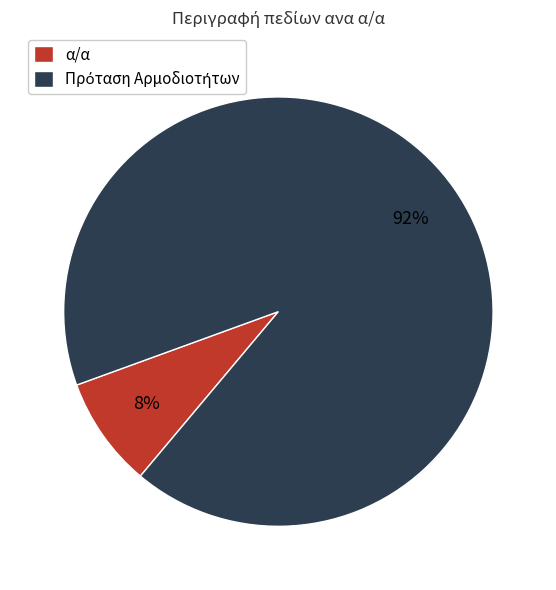

Is there any slice that represents more than half of the pie?

Yes